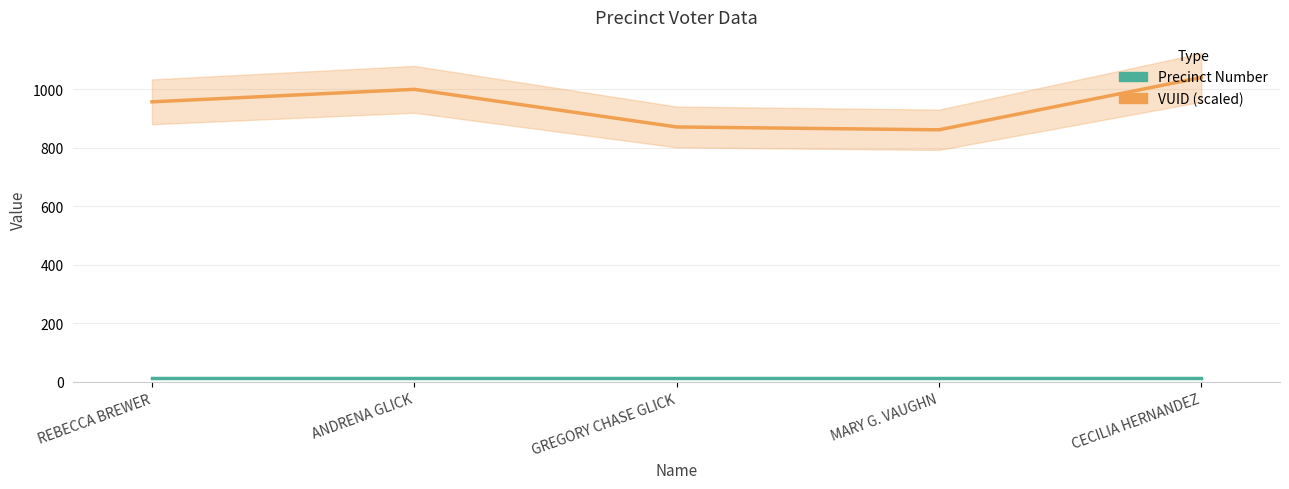

How many lines are shown in the chart?

2